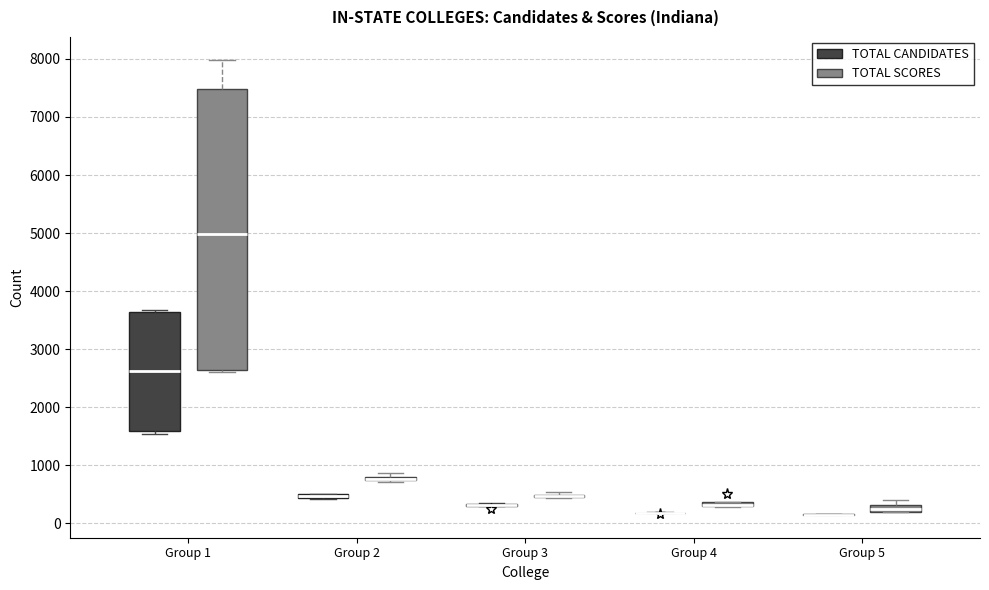

Where is the lower edge of the box for Group 5 (TOTAL SCORES) on the y-axis? The values are not printed on the chart, so give them approximately, as read against the axis.

200